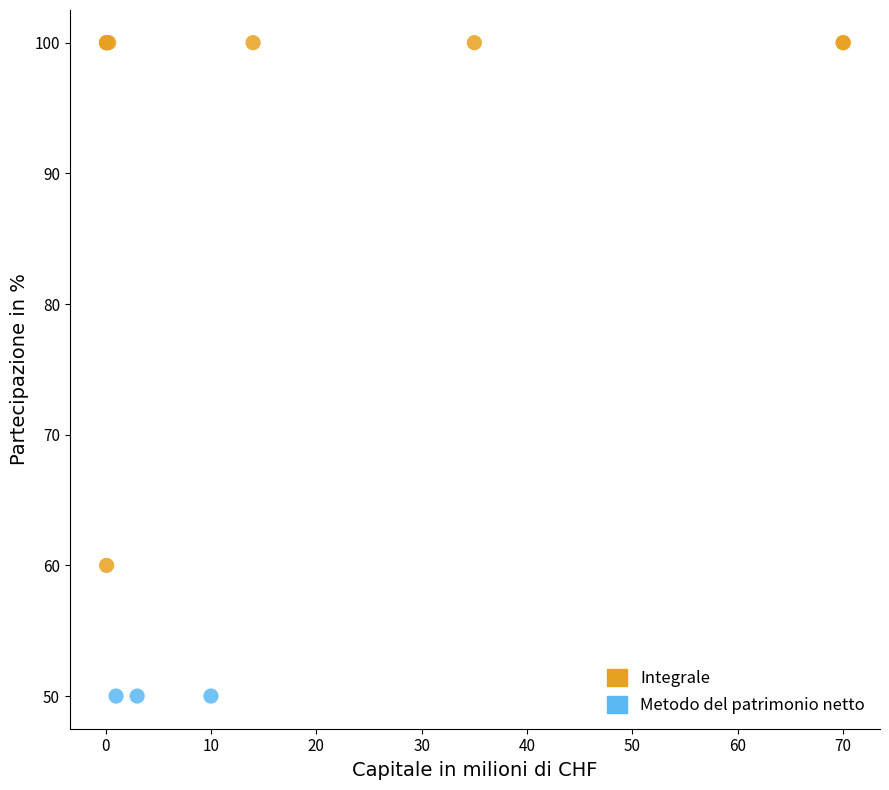

Which series reaches the minimum Y coordinate?

Metodo del patrimonio netto